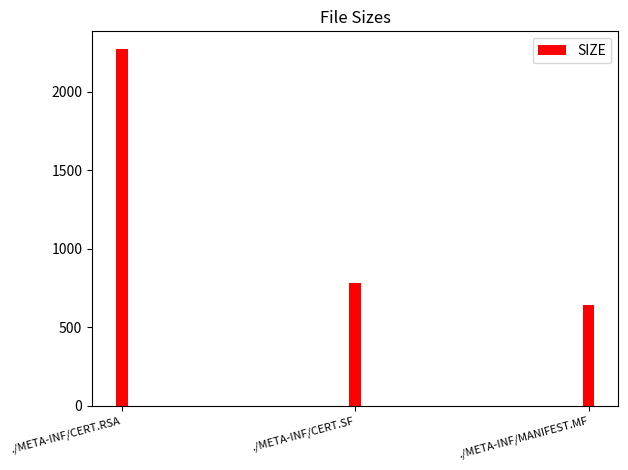

What value does the data have at ./META-INF/CERT.RSA, to the nearest 50?

2250